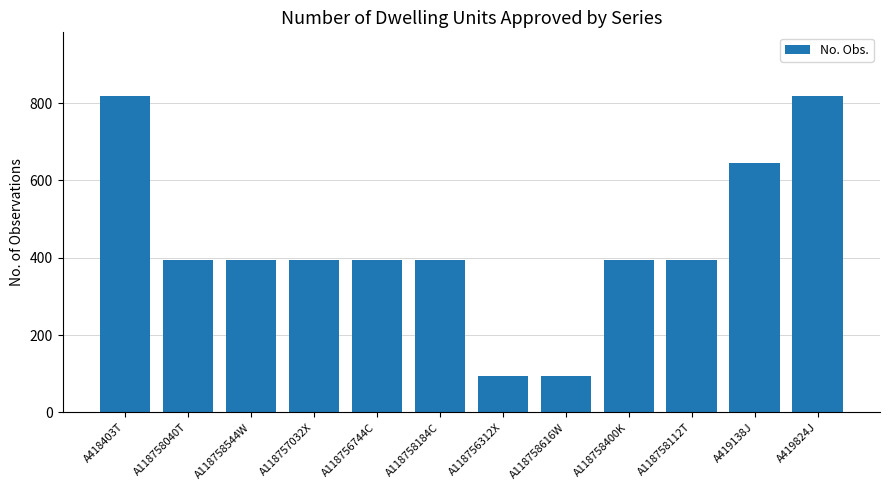

What is the maximum value shown in the chart?

819